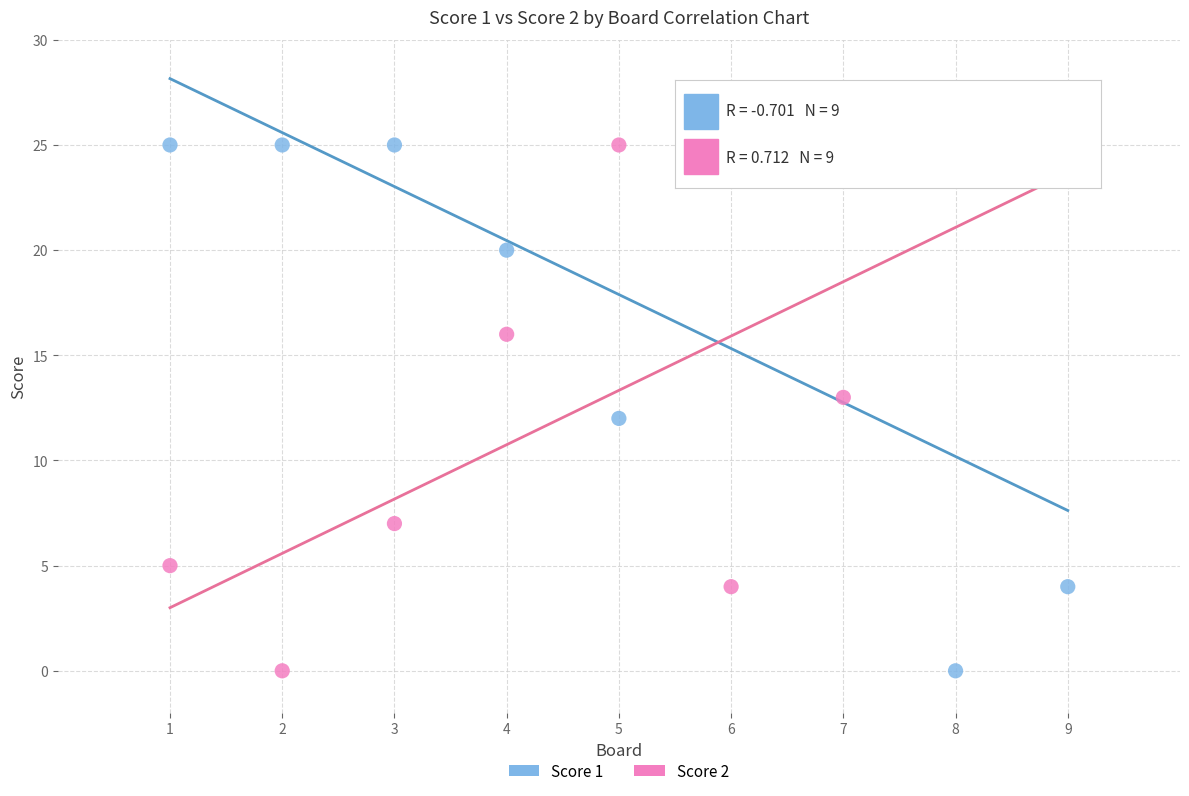

Across all data points, what is the range of X values (max minus min)?

8